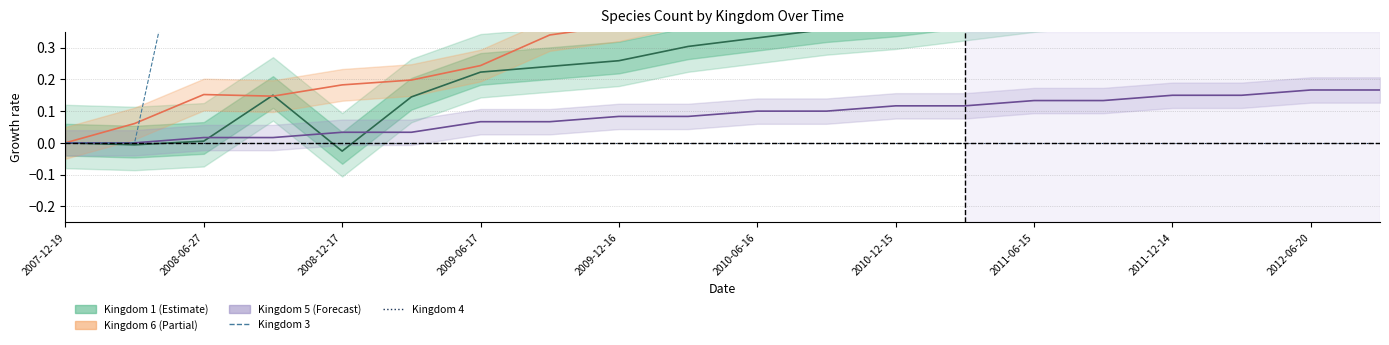

True or false: Kingdom 6 has more than 1 interior local peaks.

False